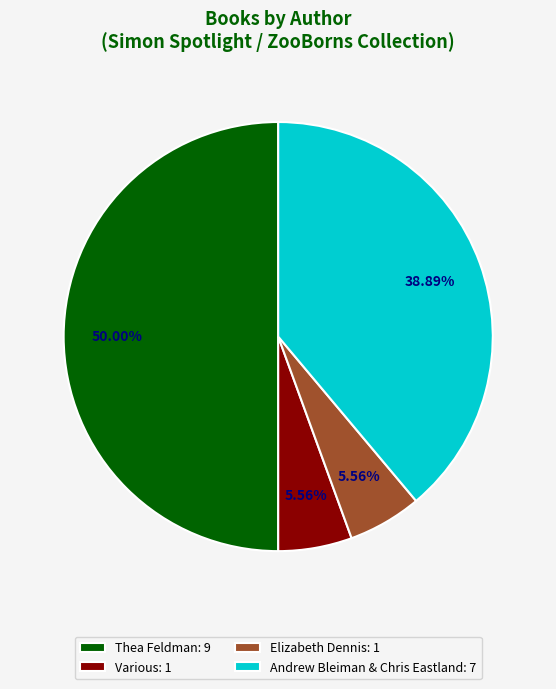

True or false: Andrew Bleiman & Chris Eastland accounts for 39% of the total.

True